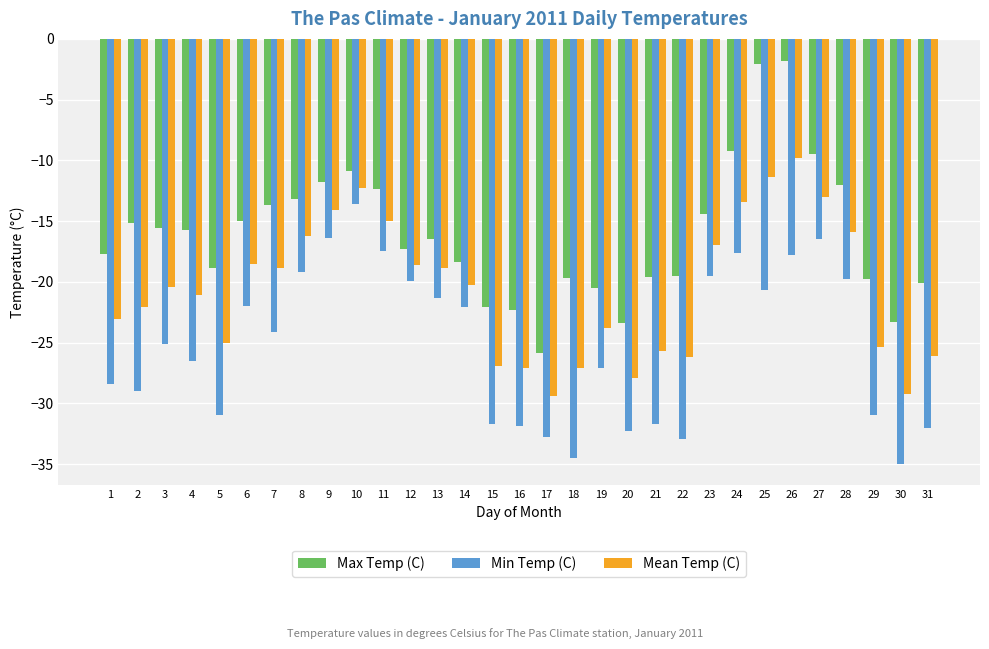

True or false: Mean Temp (C) has a value of -23.8 at 24.

False